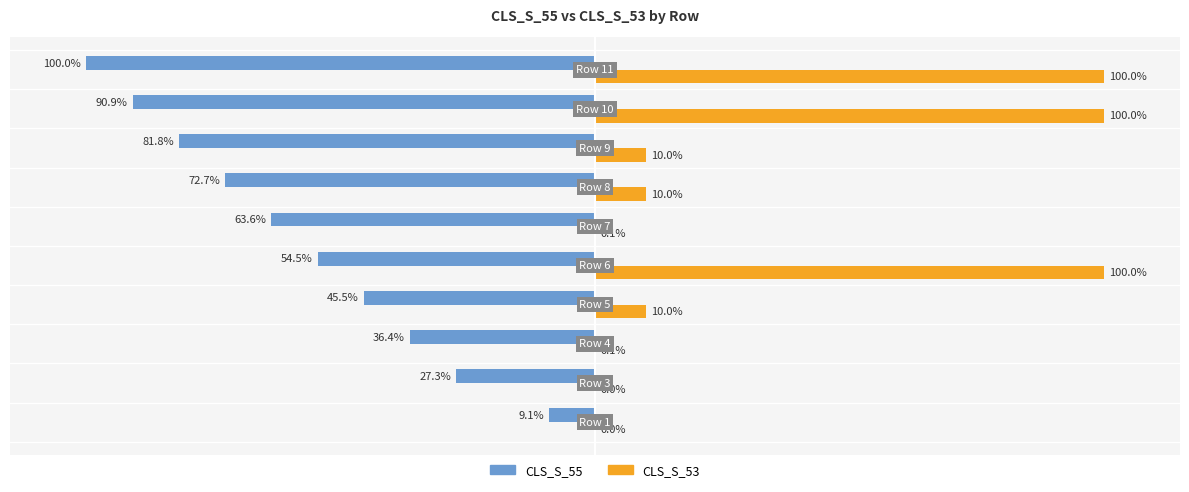

Which series has the largest total across all categories?

CLS_S_53